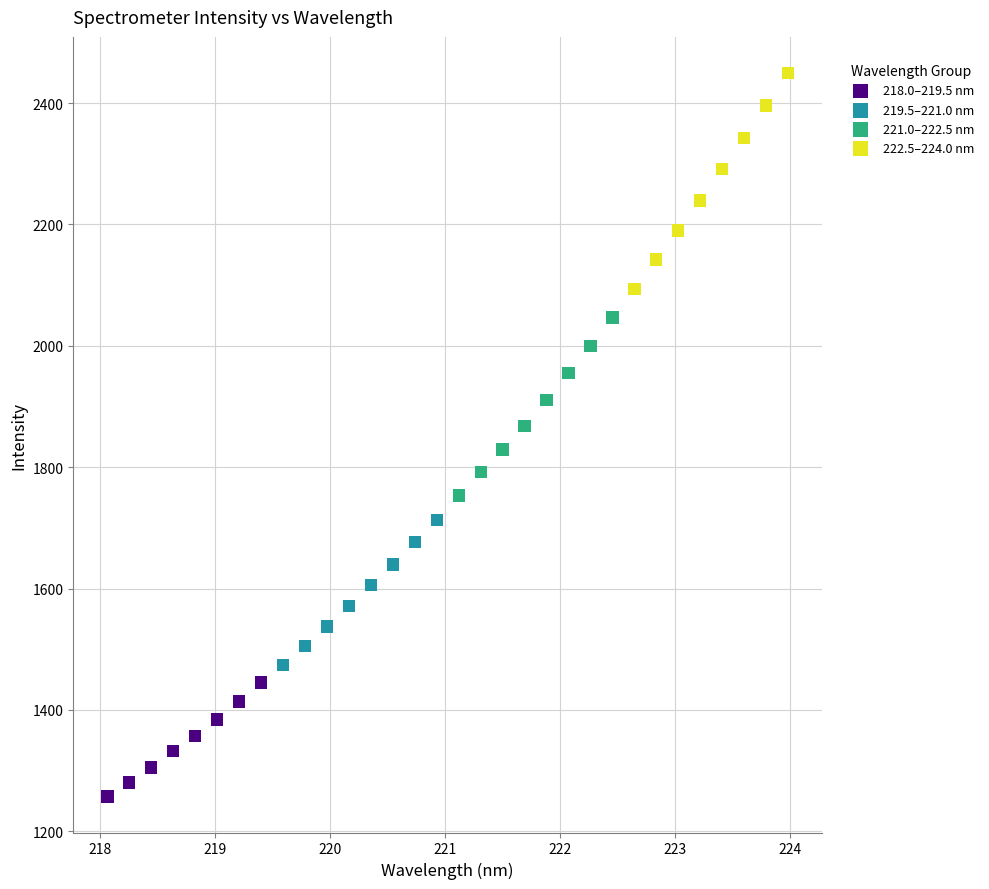

Which series contains the highest Y value?

222.5–224.0 nm